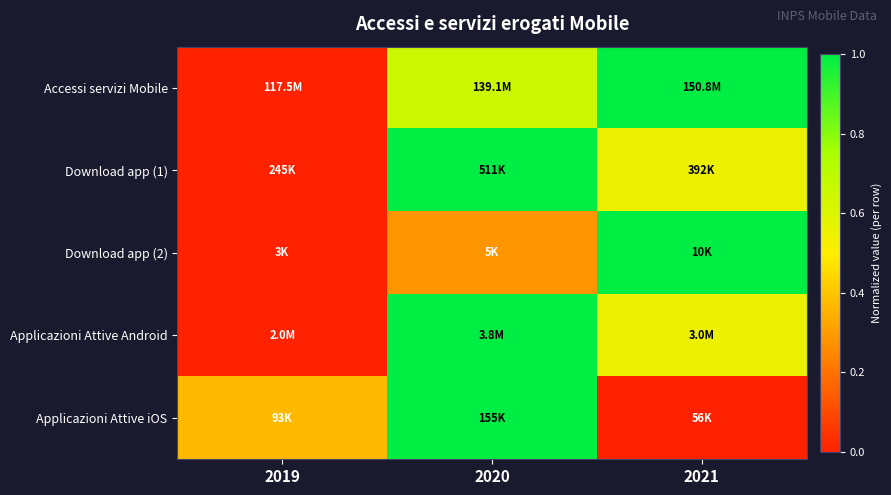

What is the maximum value shown in the chart?

1.0